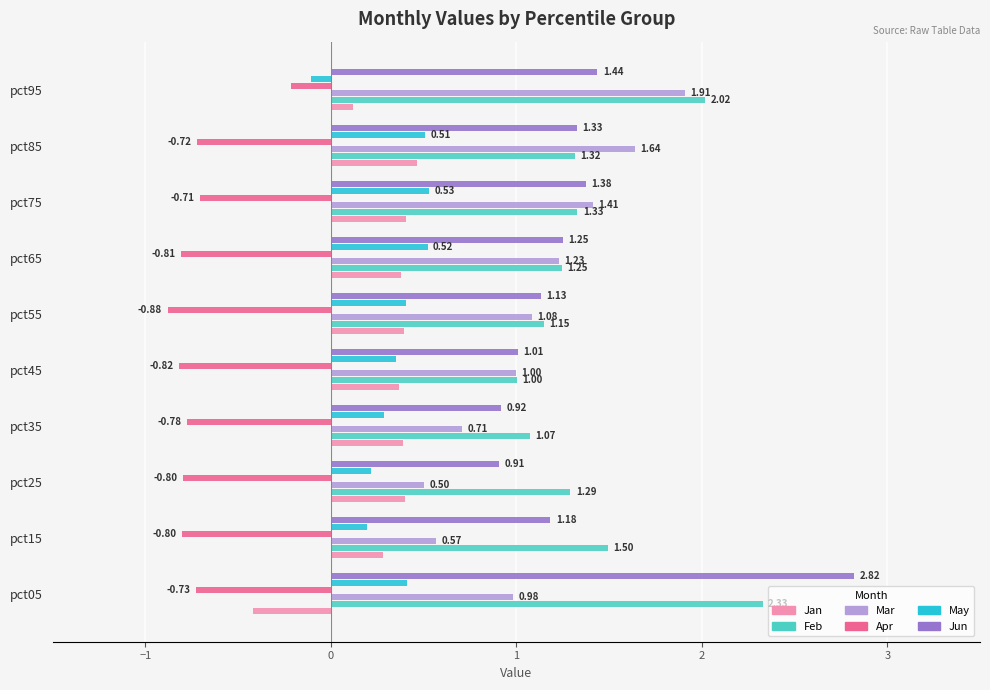

What is the difference between the highest and lowest values at pct65?

2.1